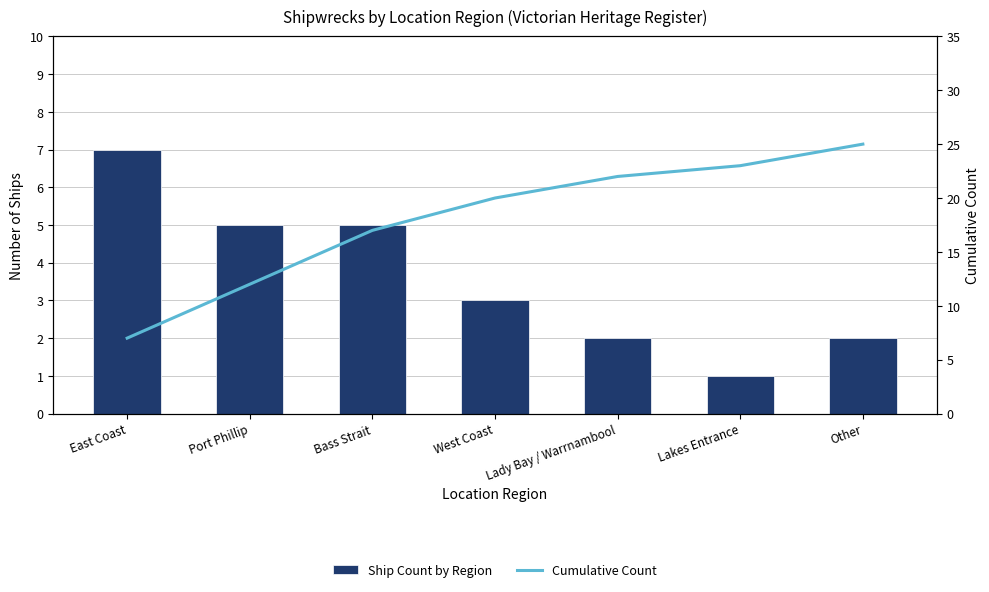

The value of Ship Count by Region at Lady Bay / Warrnambool is 2. True or false?

True